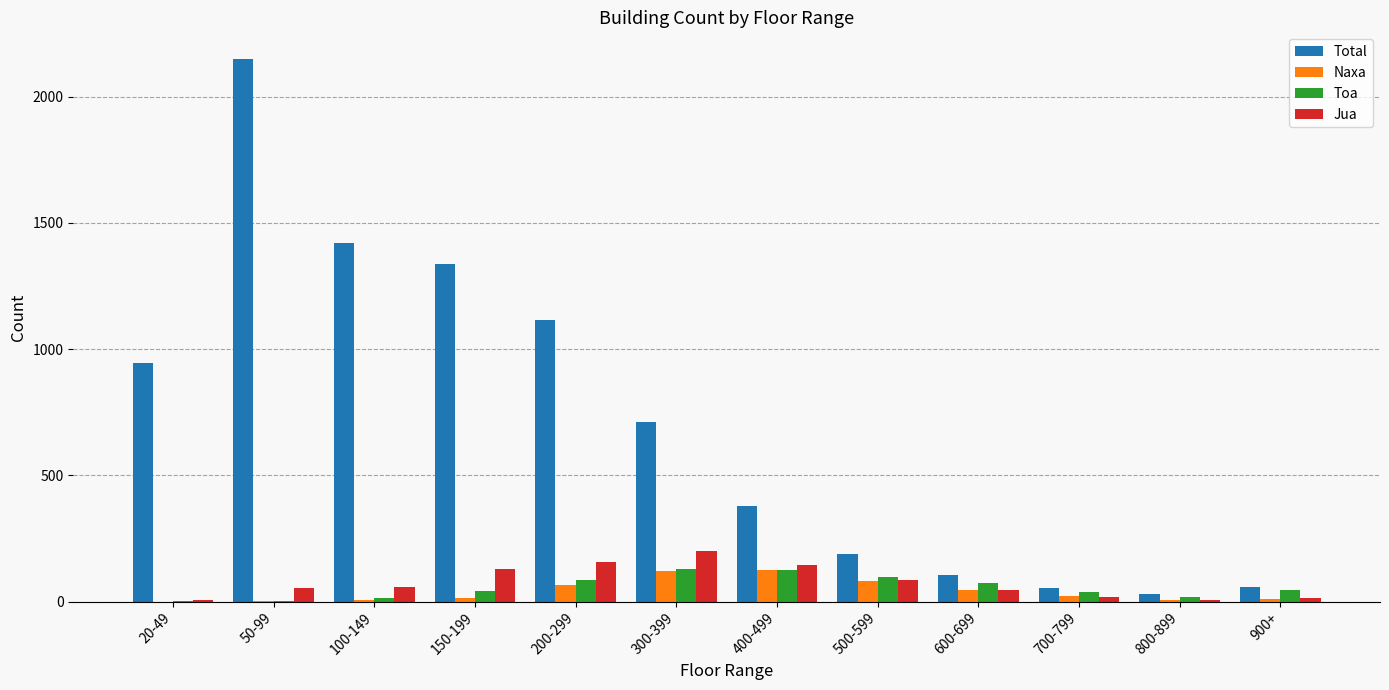

At which category does the chart reach its peak across all series?

50-99